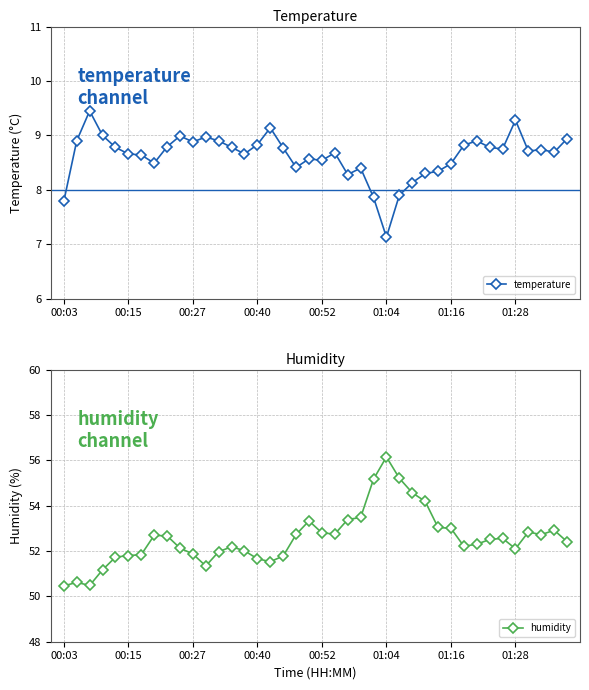

What is the difference between the maximum and second lowest values in the humidity series?

5.7